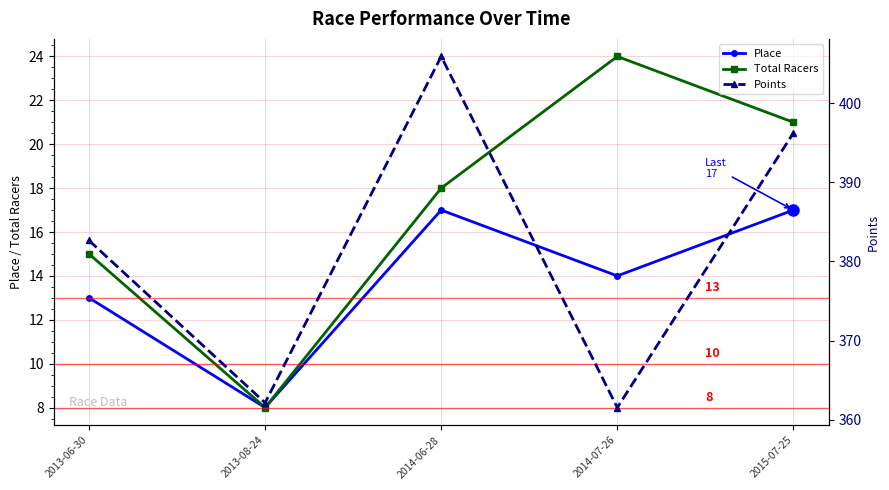

How many values in the Place series exceed 14?

2